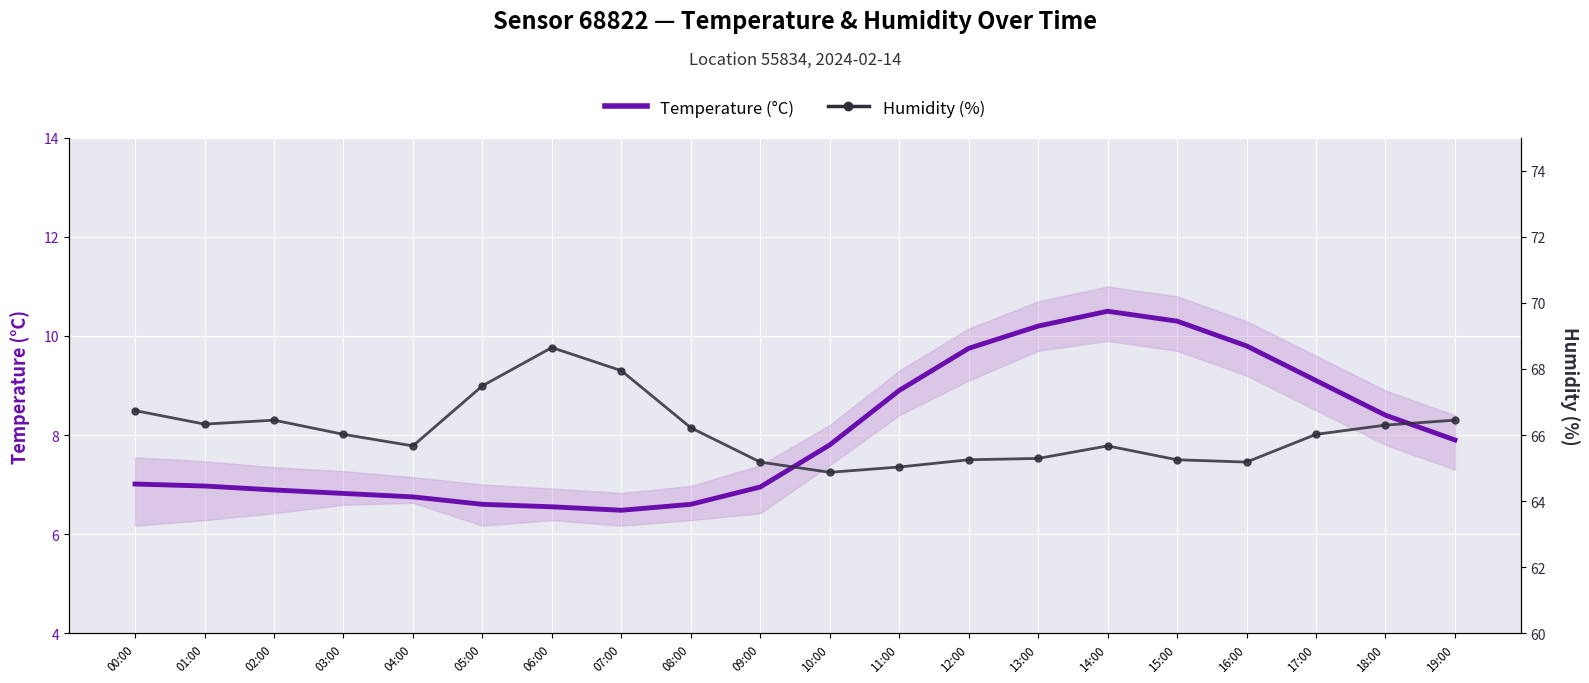

Is the value of Temperature (°C) at 16:00 greater than the value of Humidity (%) at 11:00?

No